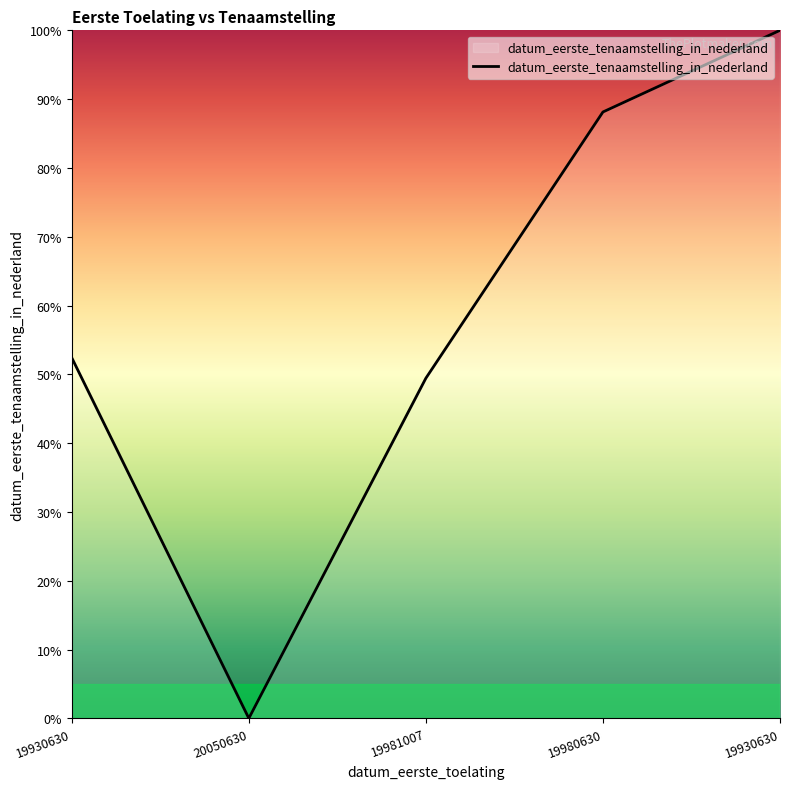

Does the chart display data point markers on the line(s)?

No